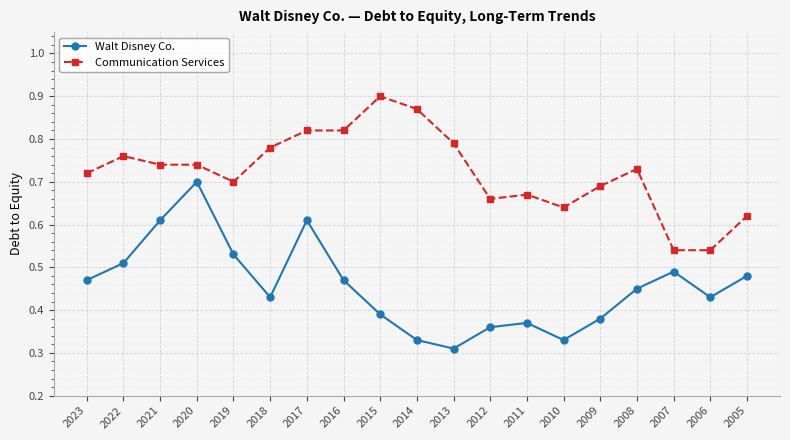

List the series in order of their peak value, lowest first.

Walt Disney Co., Communication Services